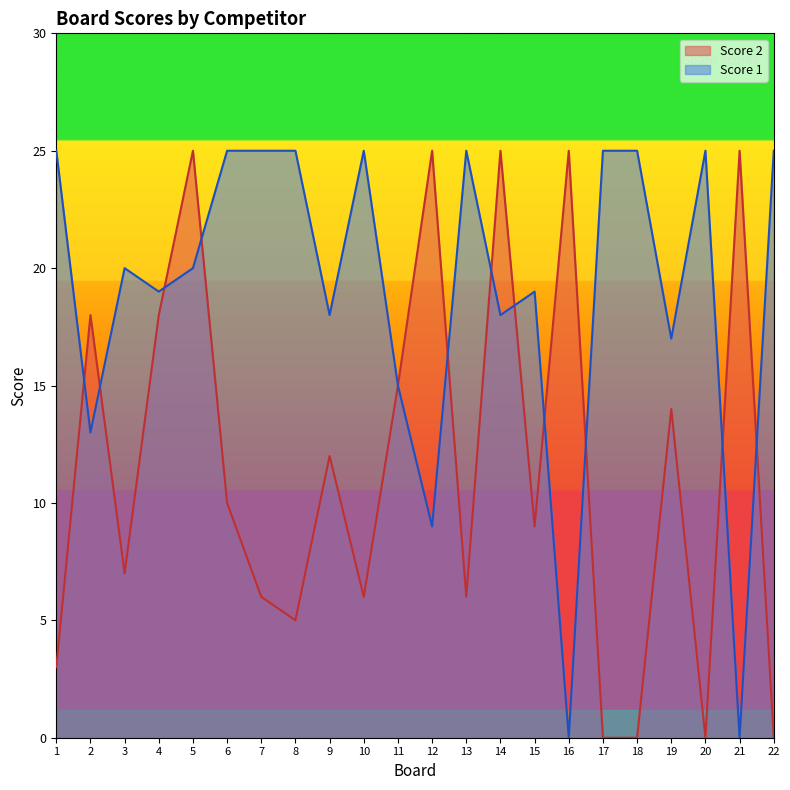

How many values in the Score 1 series exceed 20?

10